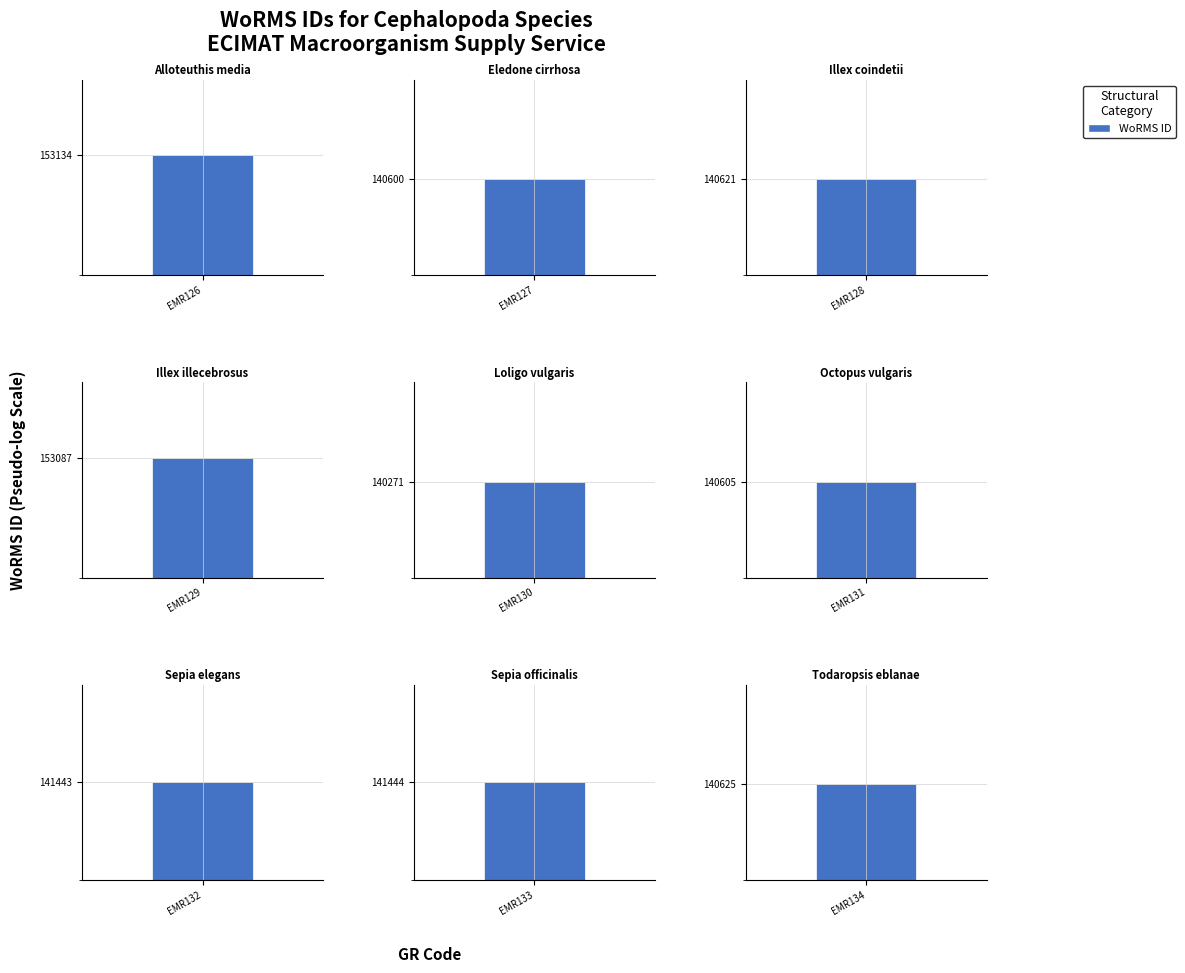

How many series are shown in this chart?

1